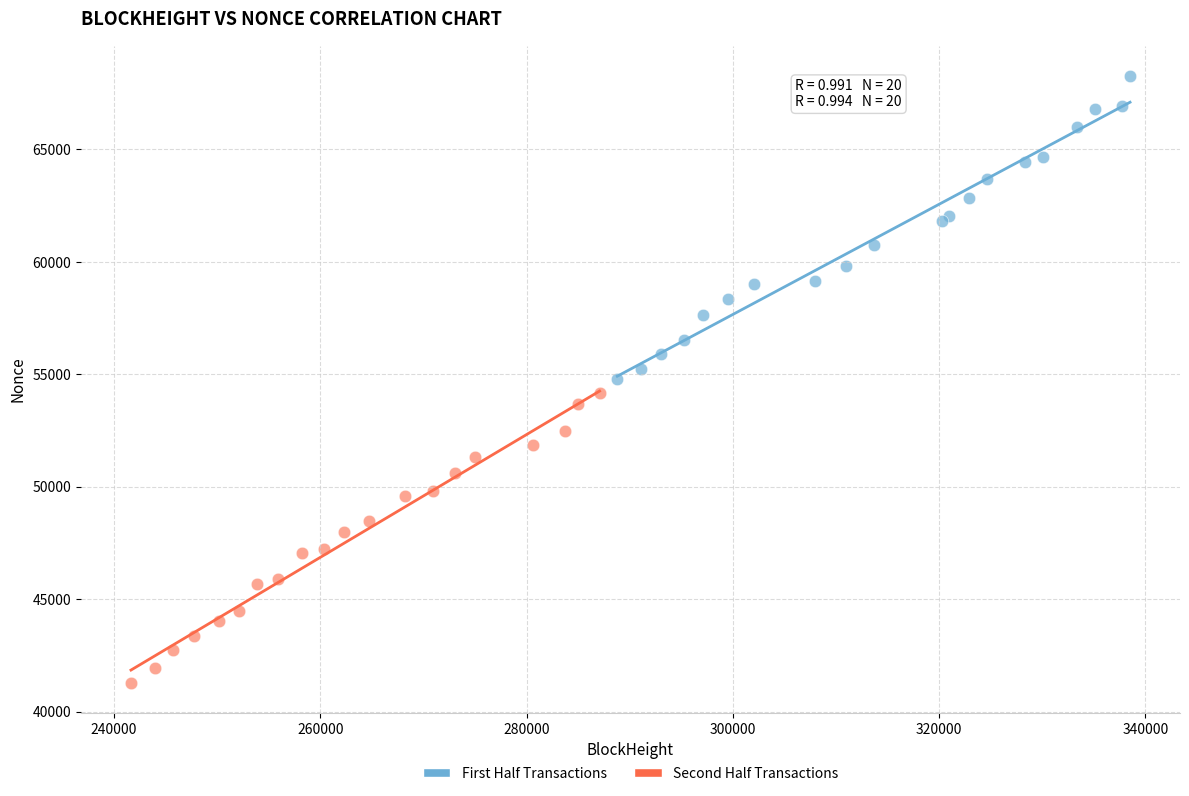

Which series reaches the minimum Y coordinate?

Second Half Transactions